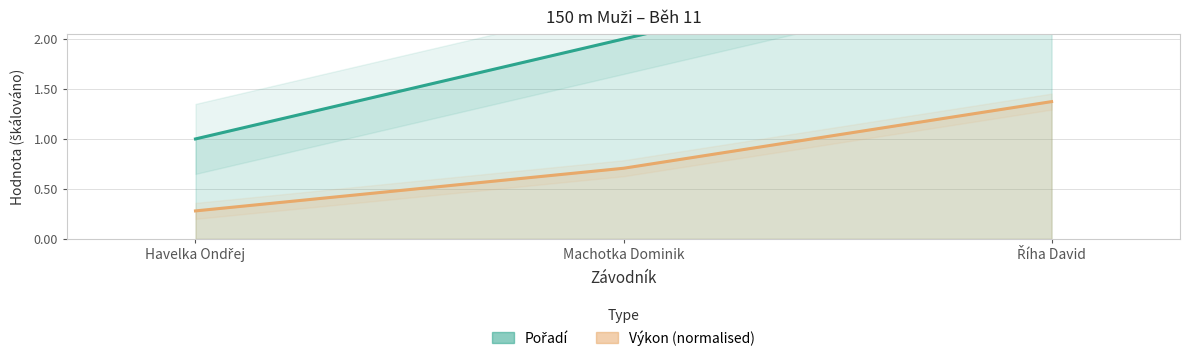

What is the sum of the Výkon values at Havelka Ondřej and Machotka Dominik?

1.0